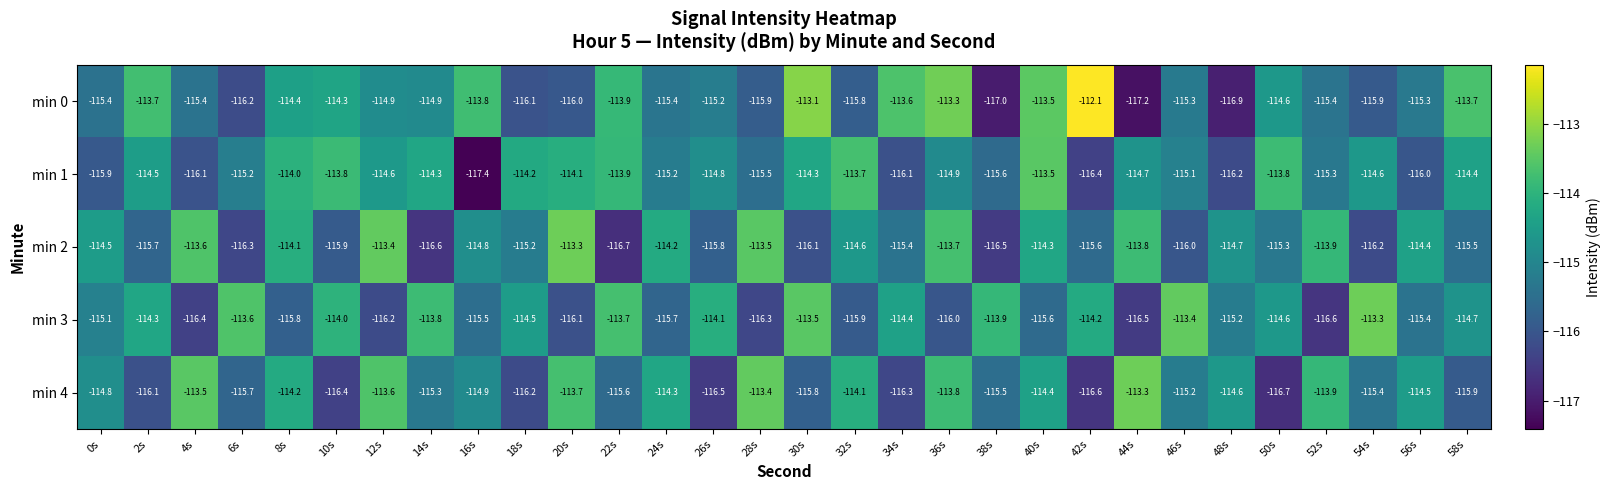

Which series changed the most between 0s and 26s?

min 4